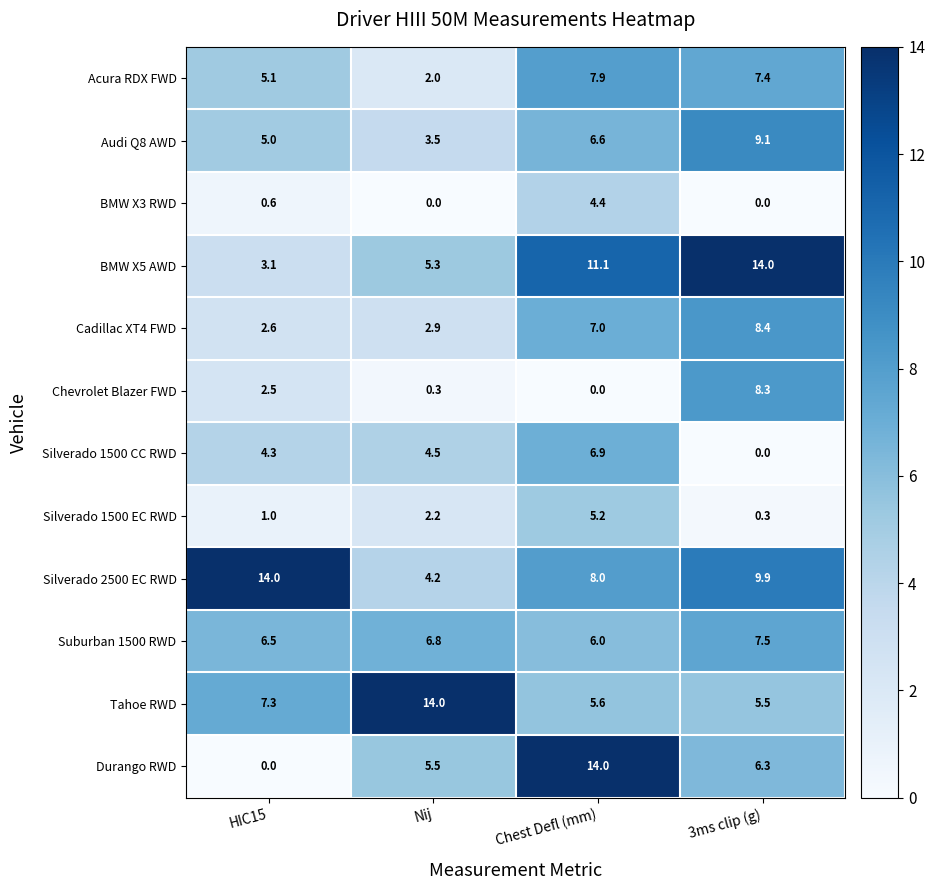

At which label does Durango RWD reach its peak?

Chest Defl (mm)